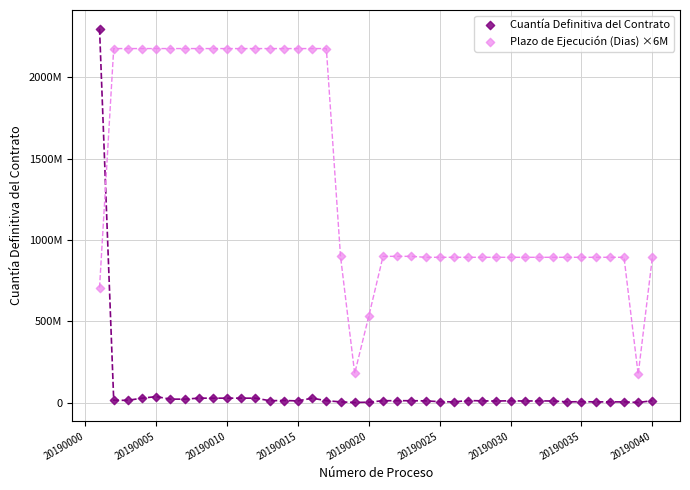

Which series reaches the maximum Y coordinate?

Cuantía Definitiva del Contrato